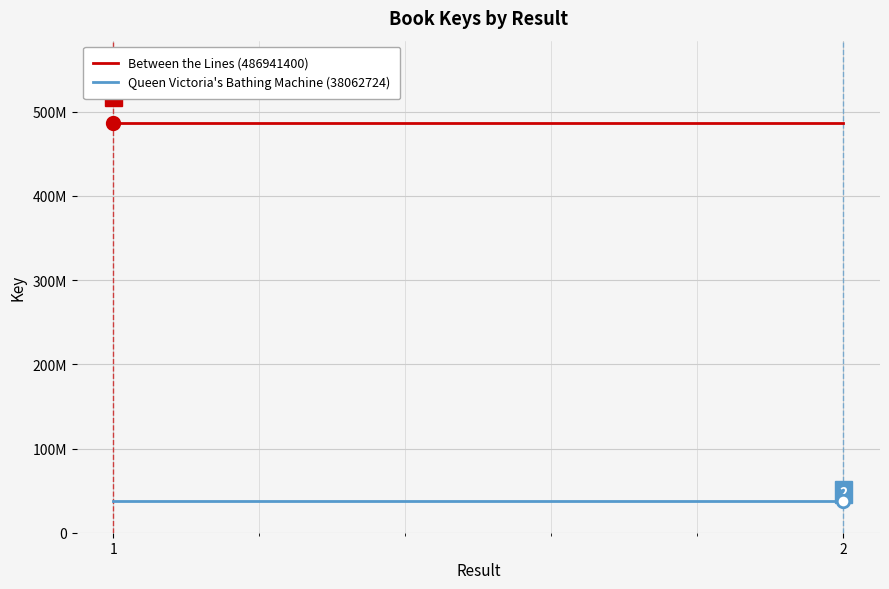

What is the smallest value displayed?

38062724